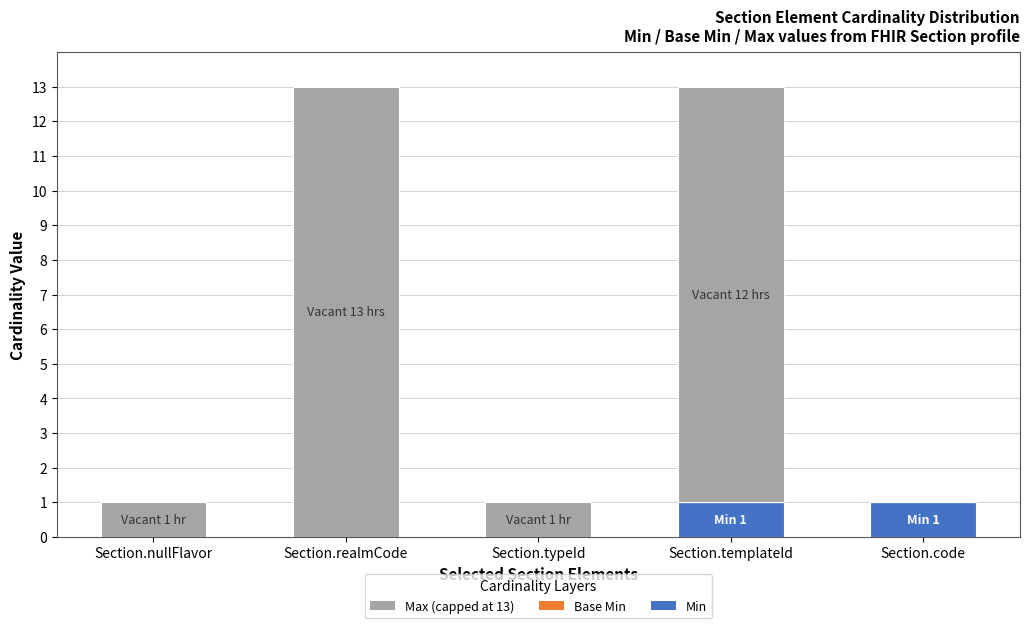

The Min series shows 0 at Section.realmCode. True or false?

True